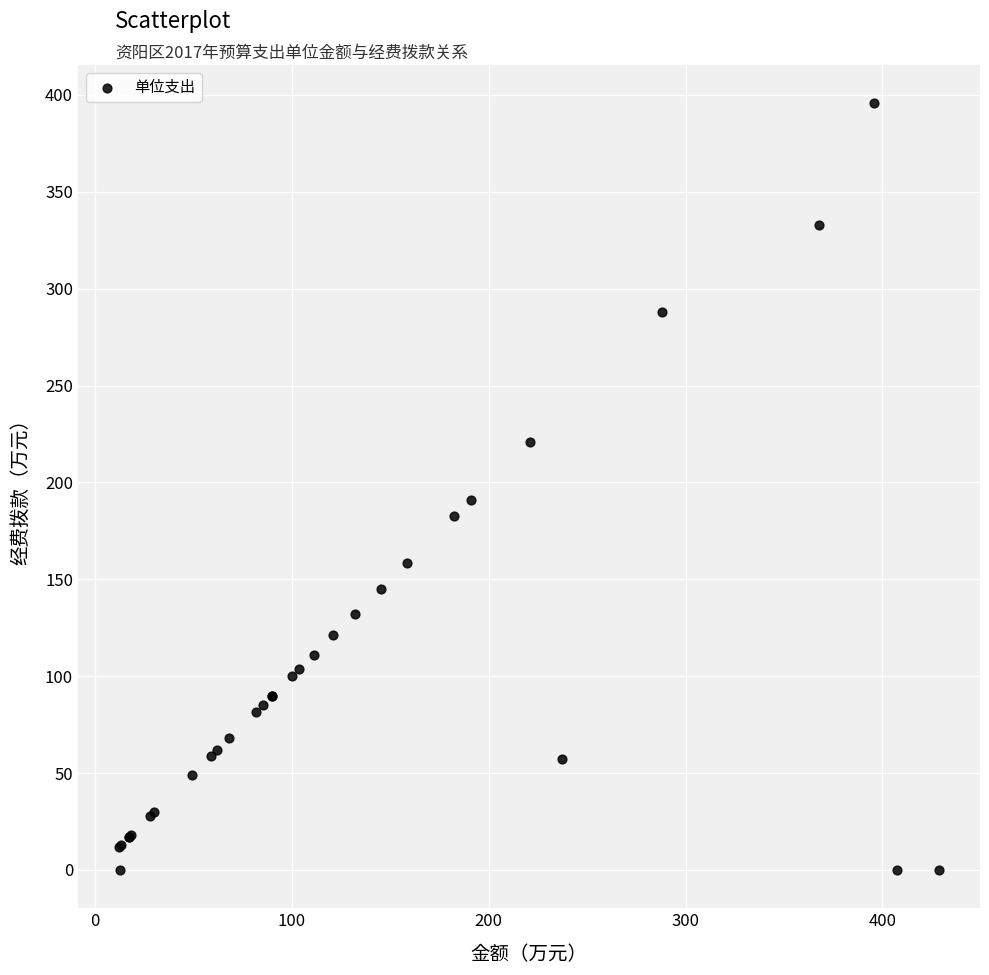

What Y value in the scatter plot is closest to 197?

190.9